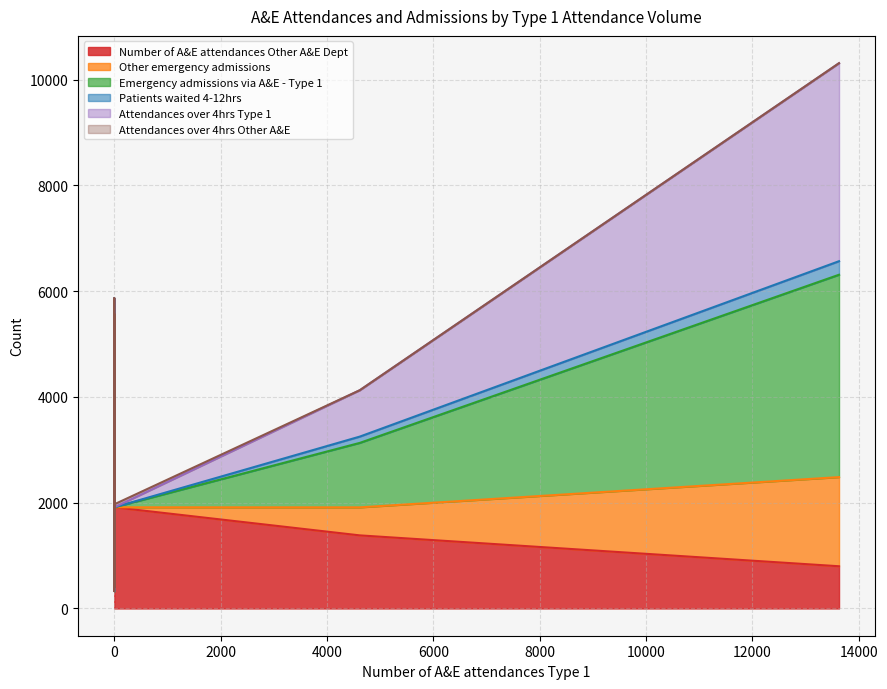

True or false: Patients waited 4-12hrs has a value of 122 at 0.

False